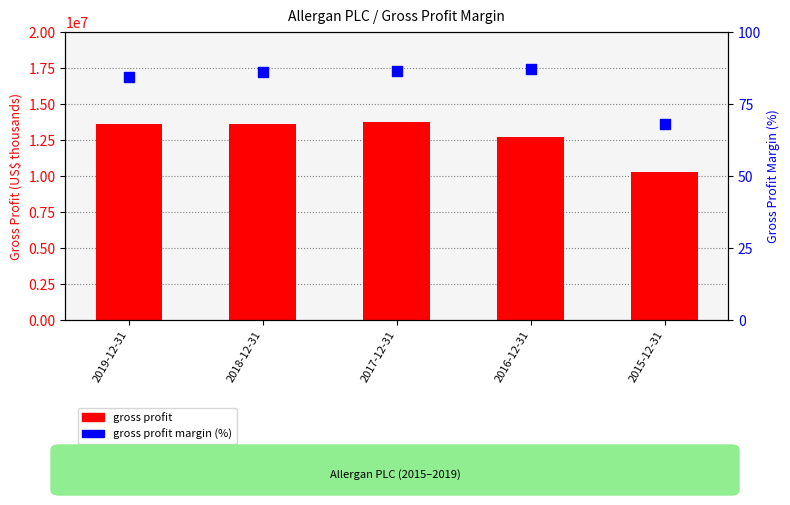

What are all the series names shown in the legend?

gross profit, gross profit margin (%)